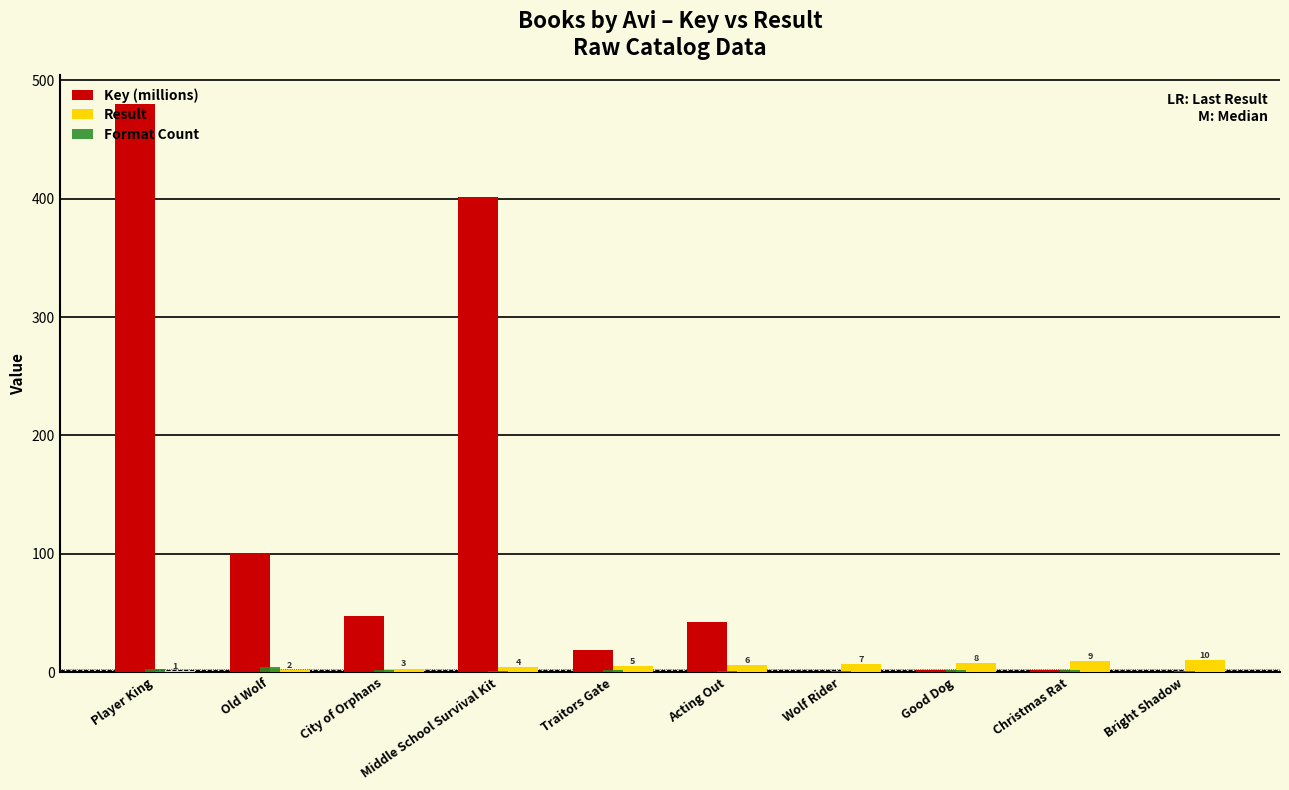

How many data points does each series have?

10